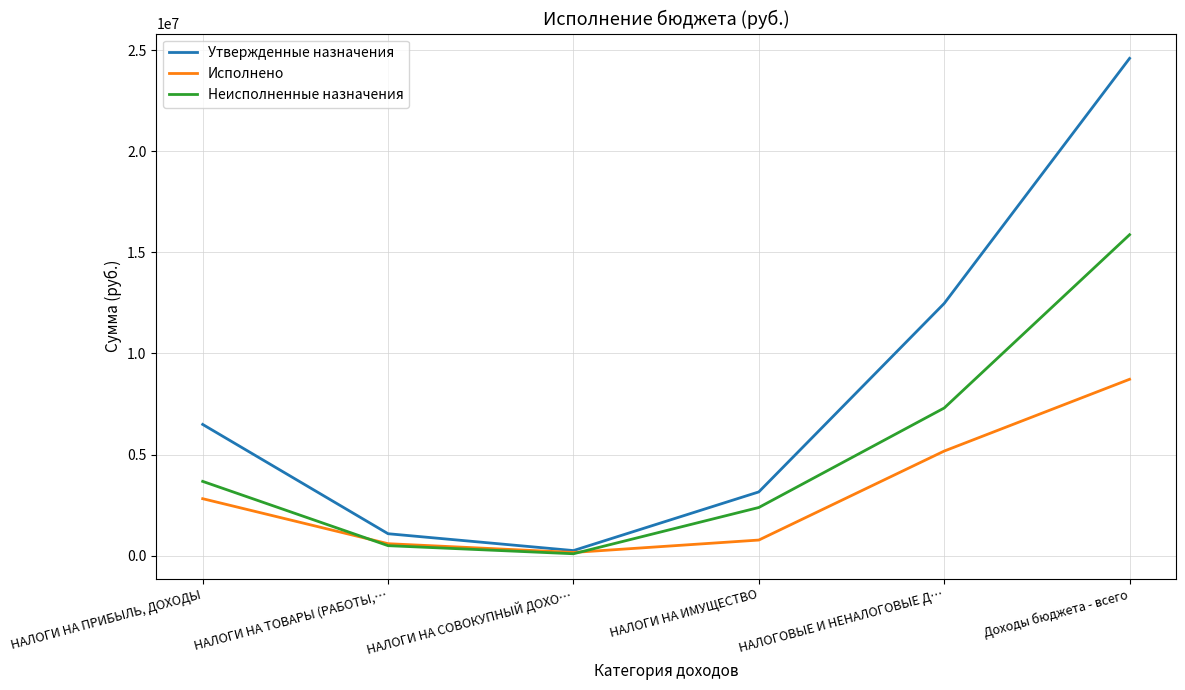

What value does the Утвержденные назначения series have at НАЛОГИ НА ИМУЩЕСТВО?

3152425.0